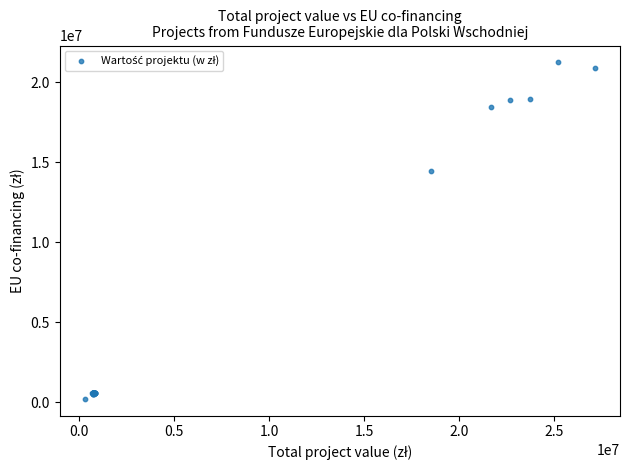

What Y value in the scatter plot is closest to 10723451?

14433000.0